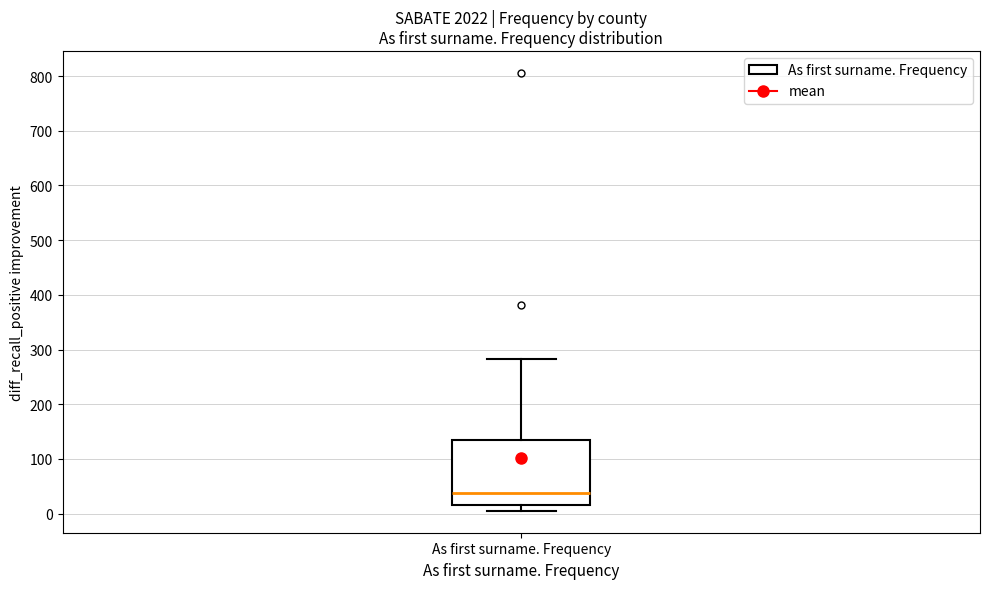

Read this box plot against the y-axis: the position of the median line, the range covered by the box, and the ends of both whiskers. The values are not printed on the chart, so give them approximately, as read against the axis.

median 40, box 20 to 130, whiskers 10 to 280